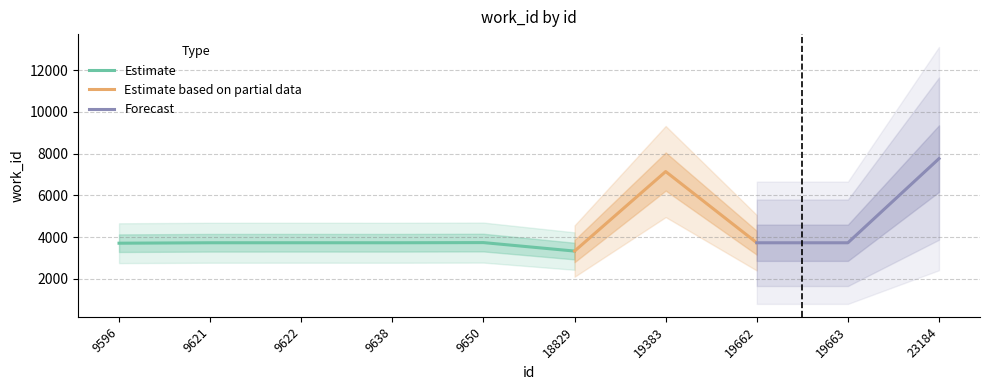

What is the maximum value shown in the chart?

7763